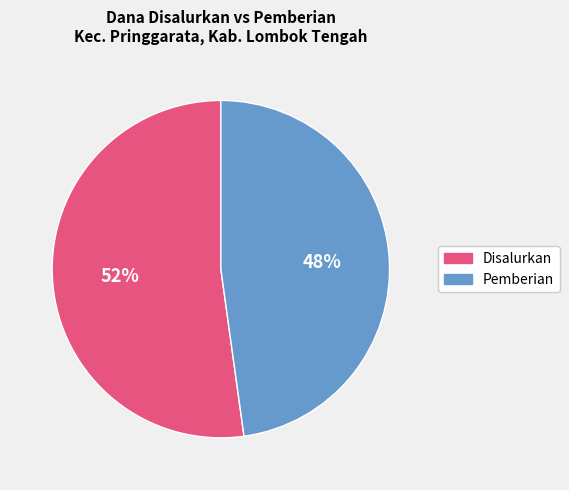

How many slices are in this pie chart?

2